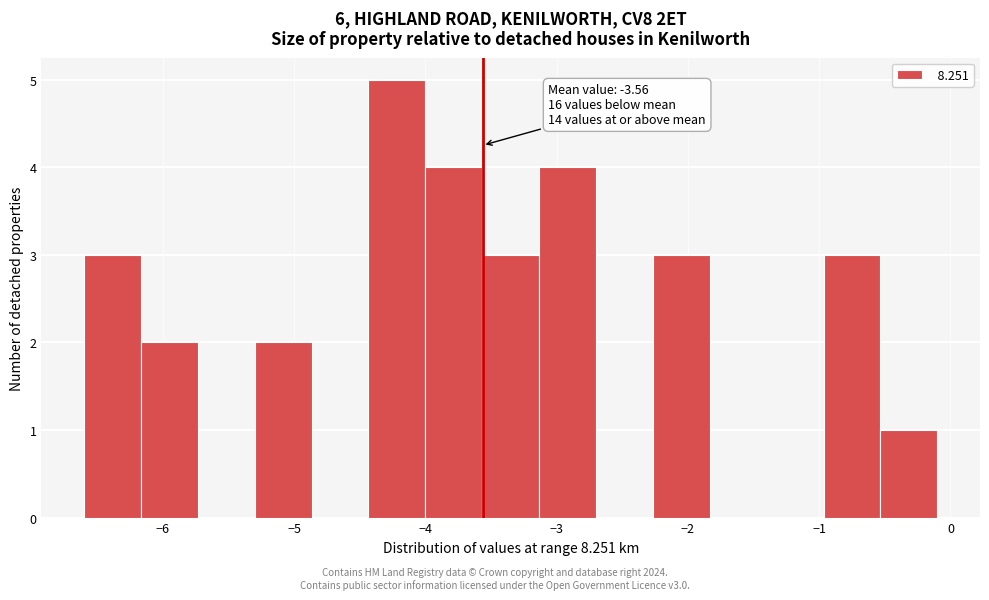

Over which range of the x-axis is the bar tallest?

-4.4 to -4.0